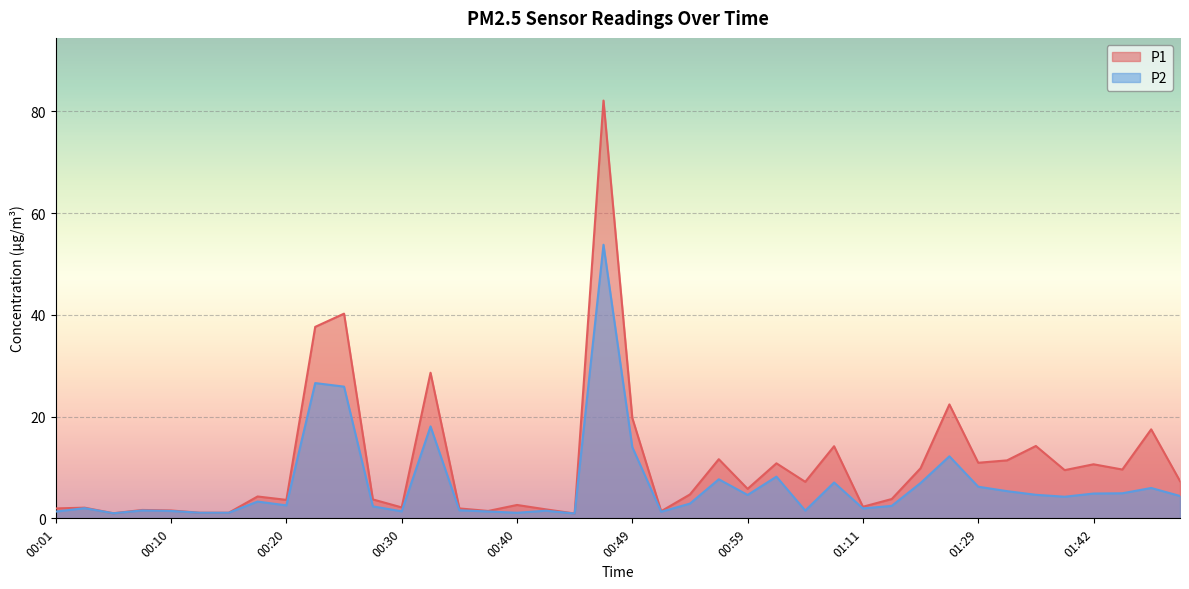

Where is P1 nearest to the value 41?

00:25